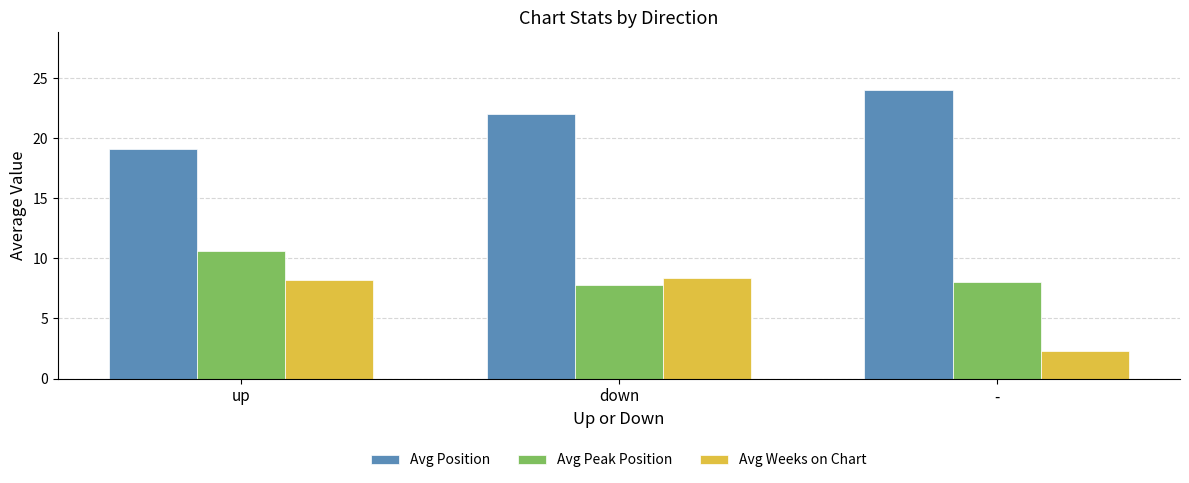

At which category does the chart reach its peak across all series?

-